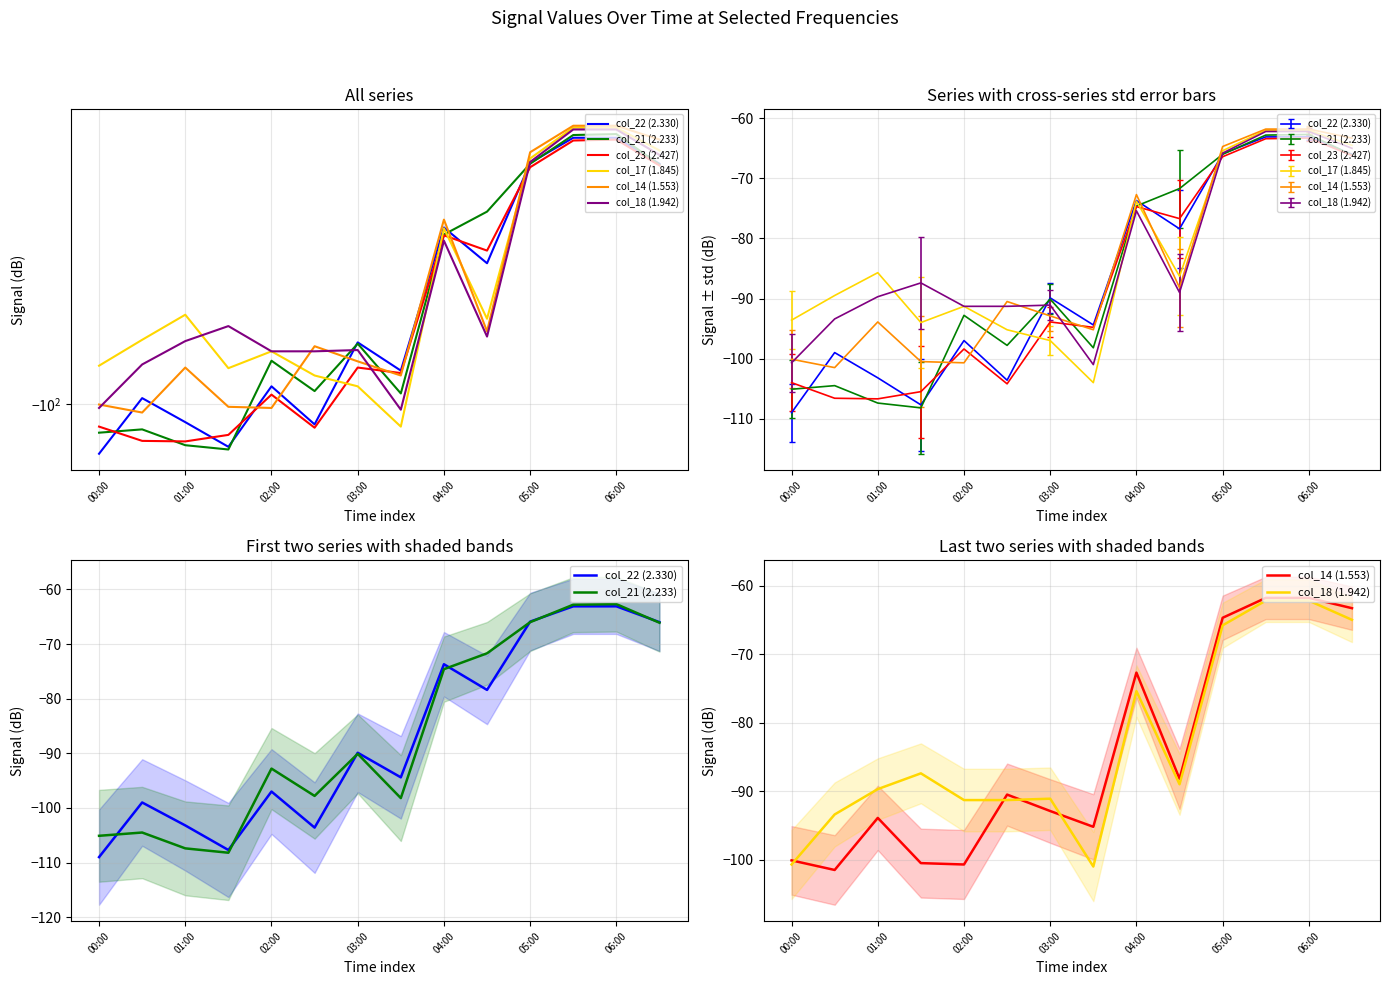

In col_18 (1.942), how many points are lower than both neighbors (excluding endpoints)?

2